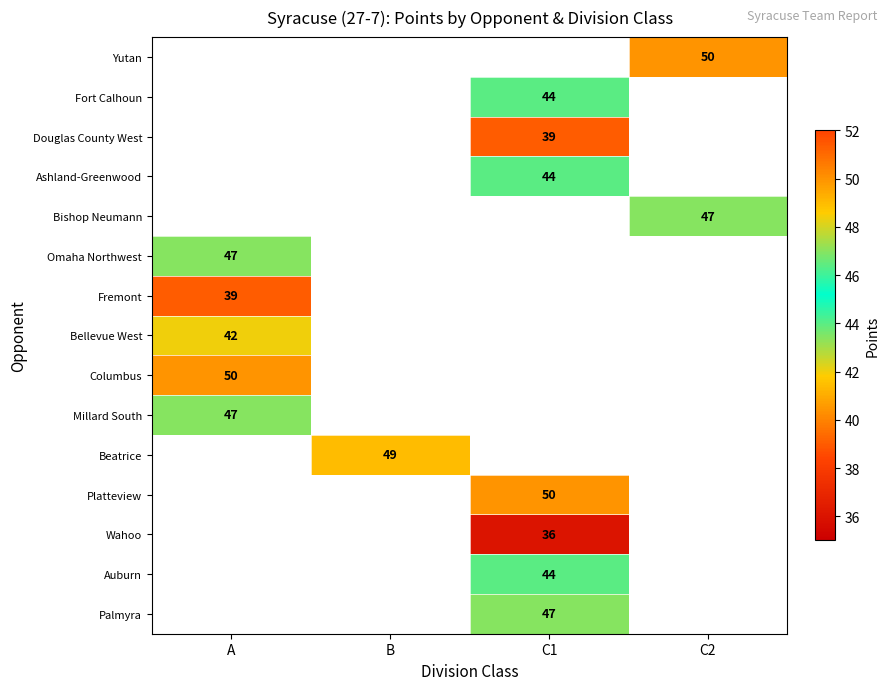

Is it true that Bishop Neumann equals 77 at C2?

False